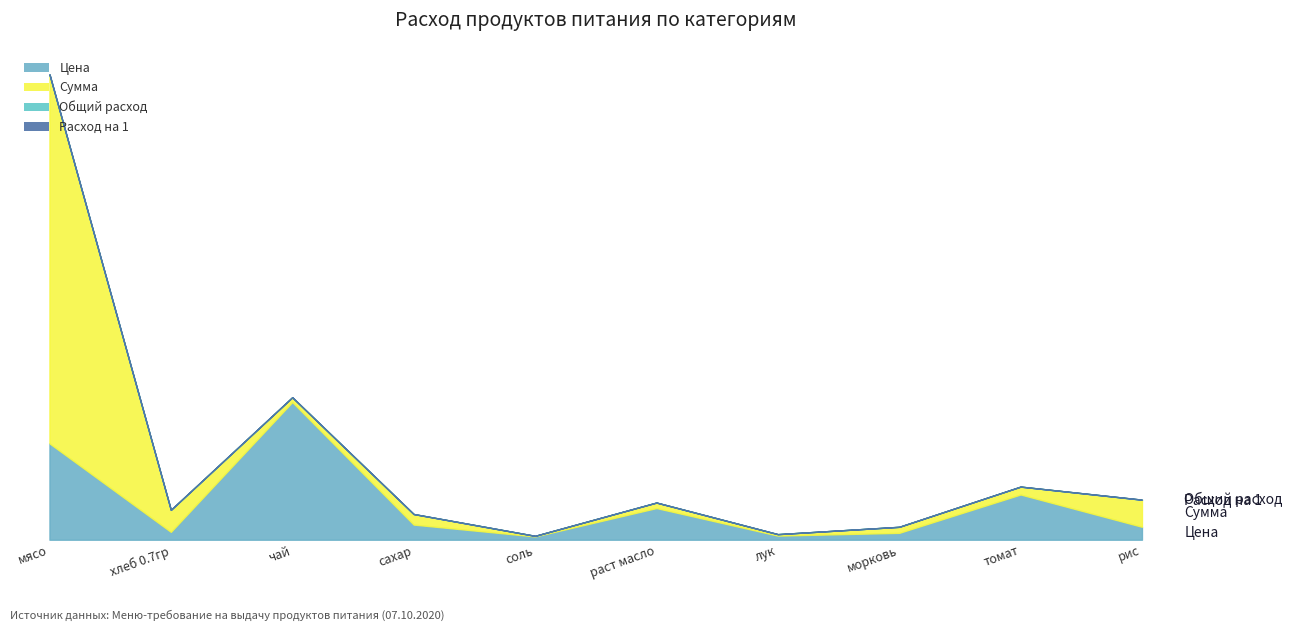

At томат, list the series in order from smallest to largest.

Расход на 1, Общий расход, Цена, Сумма